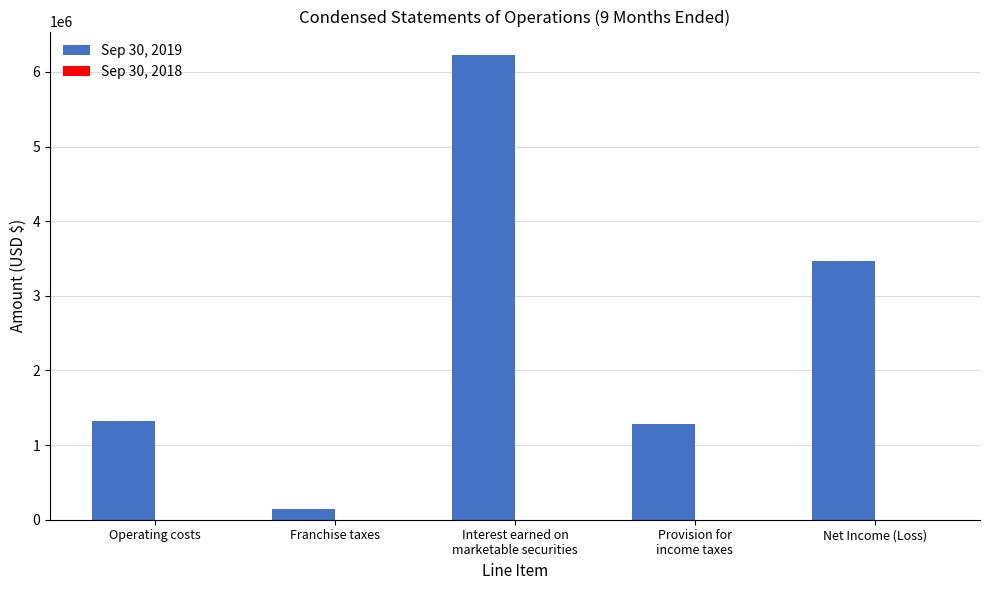

Is it true that Sep 30, 2019 equals 2046453 at Net Income (Loss)?

False